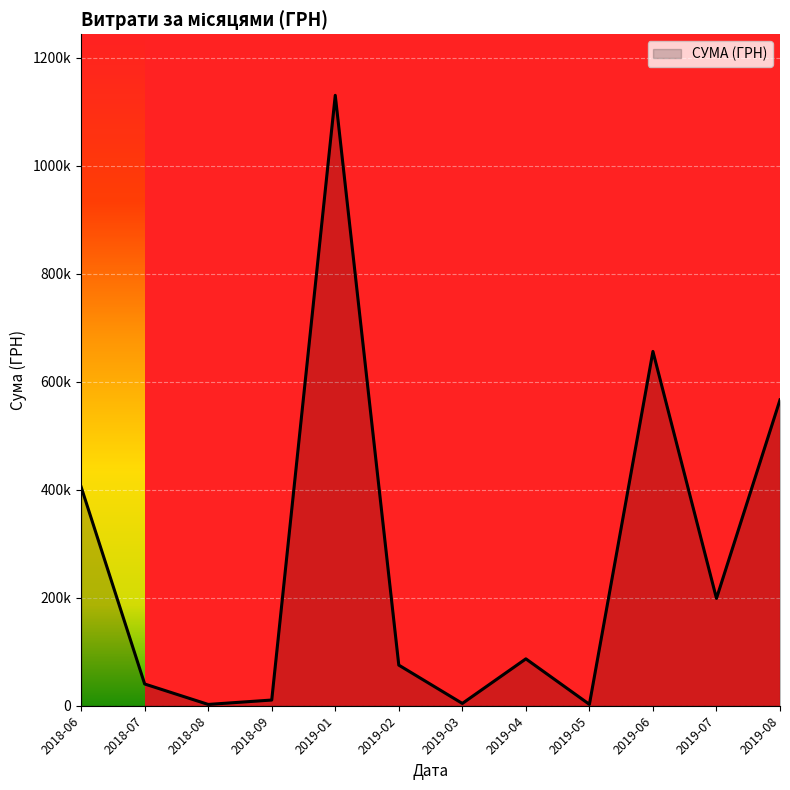

Does the chart display data point markers on the line(s)?

No